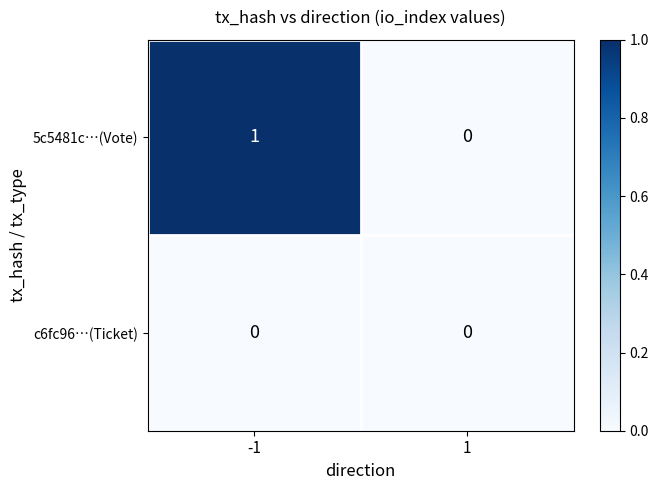

Rank the series at -1 from lowest to highest value.

c6fc96…(Ticket), 5c5481c…(Vote)